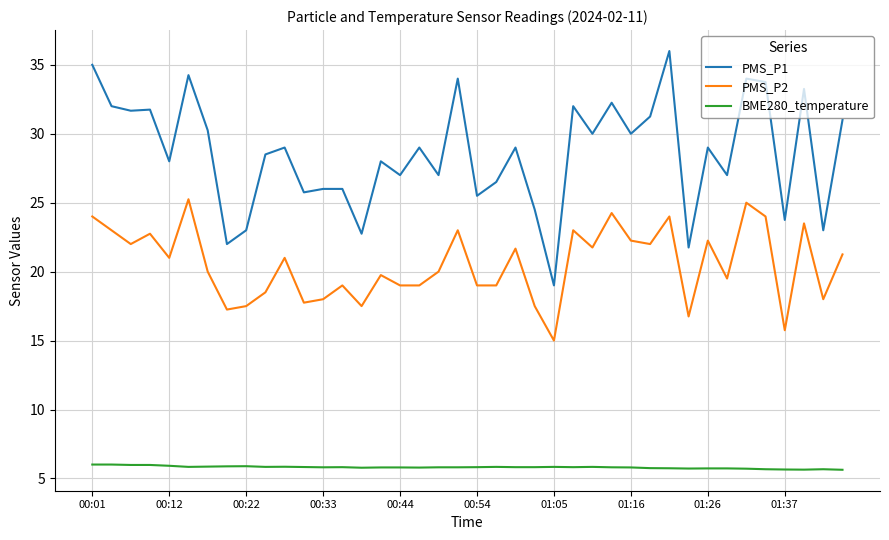

Which series has the widest spread of values?

PMS_P1